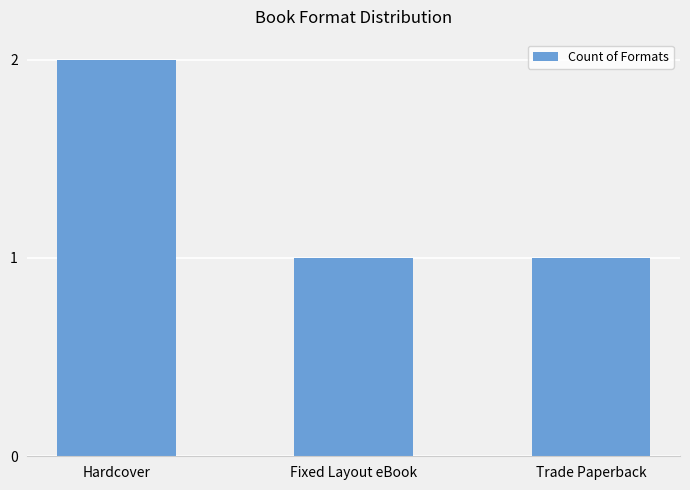

What is the ratio of the value at Trade Paperback to the value at Hardcover?

0.5